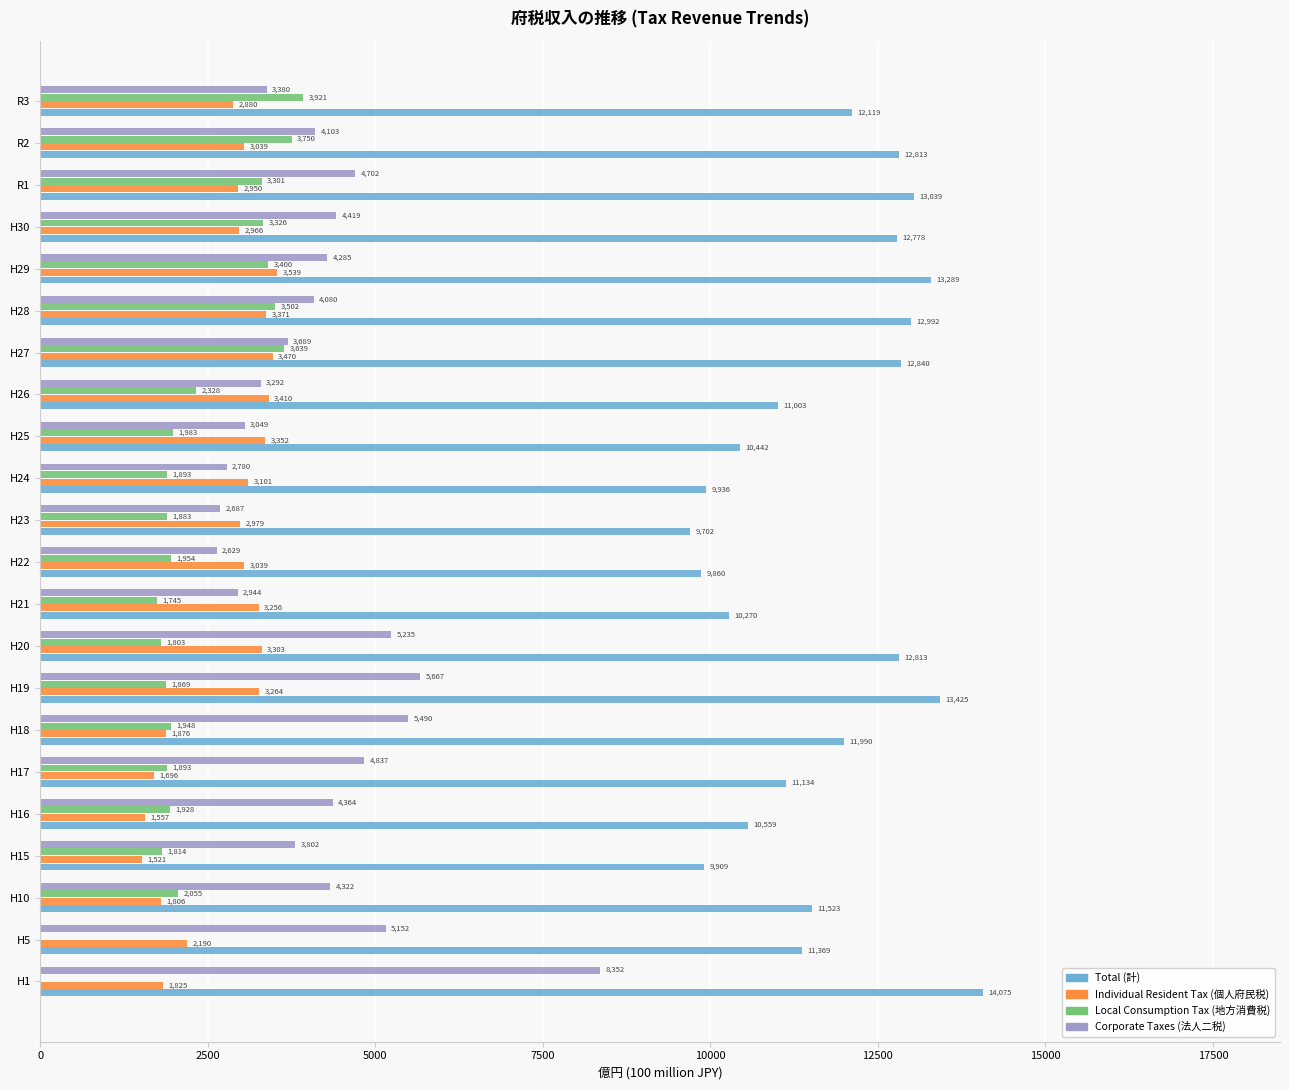

The value of Local Consumption Tax (地方消費税) at H19 is 1868.7. True or false?

True